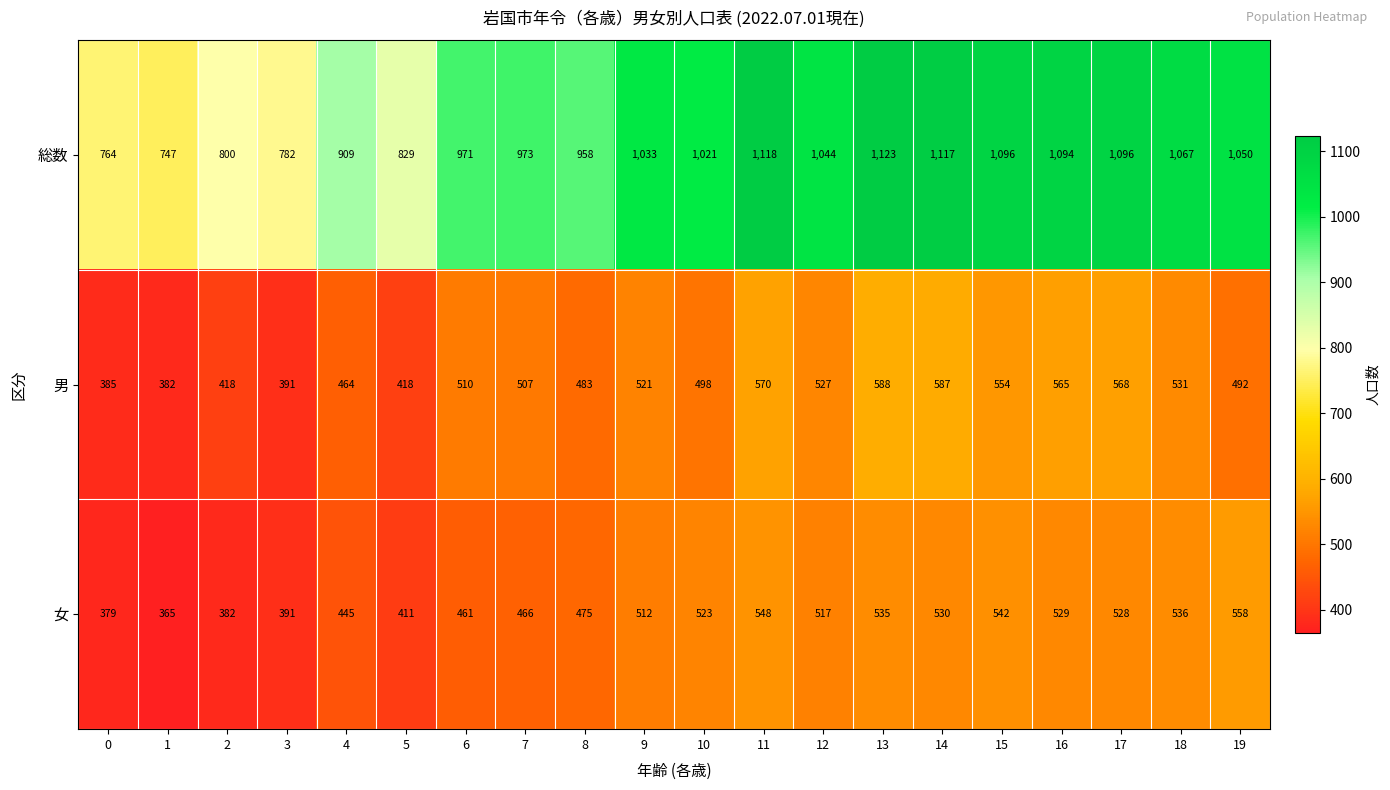

True or false: 男 has a value of 382 at 1.

True